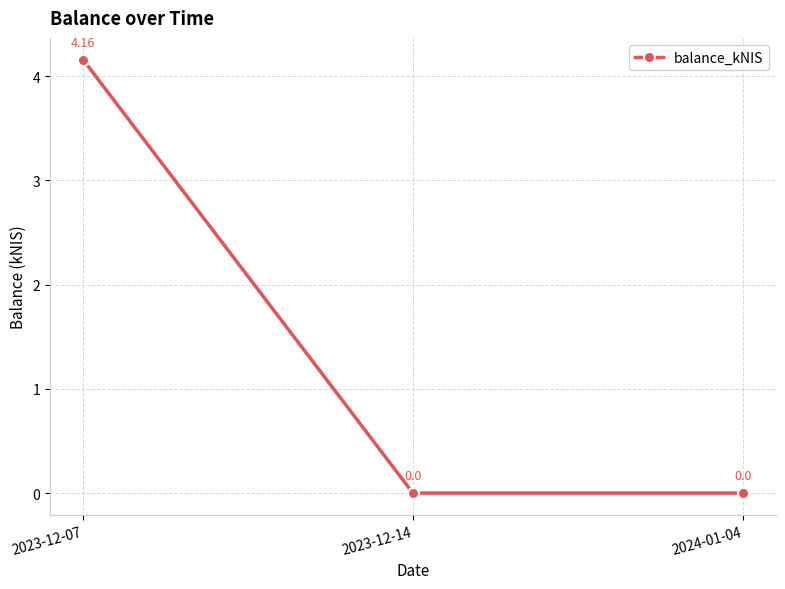

What is the average value?

1.4